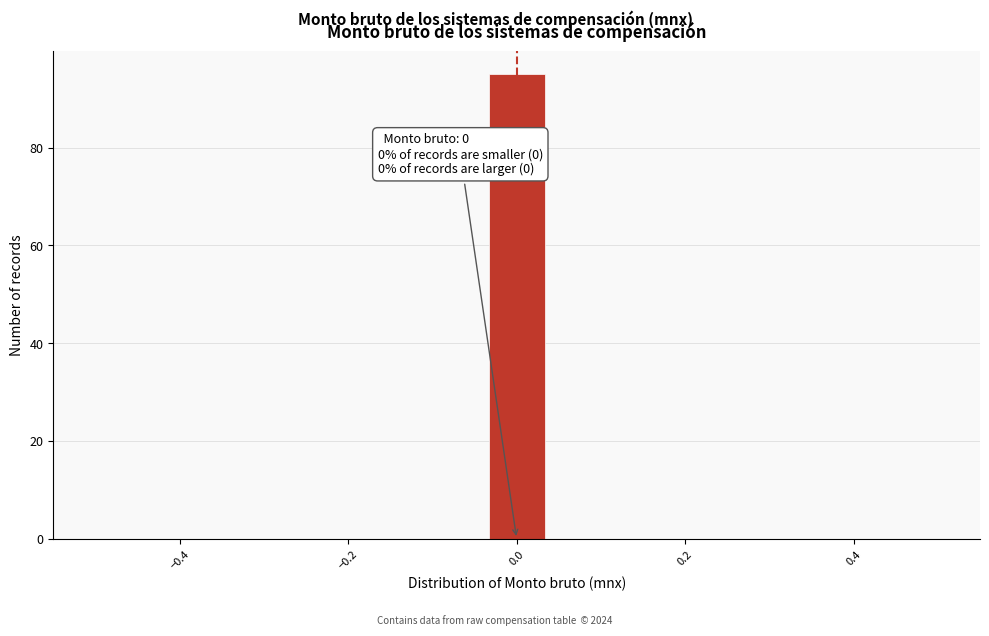

Read against the x-axis, roughly where is the centre of the tallest bar?

0.00